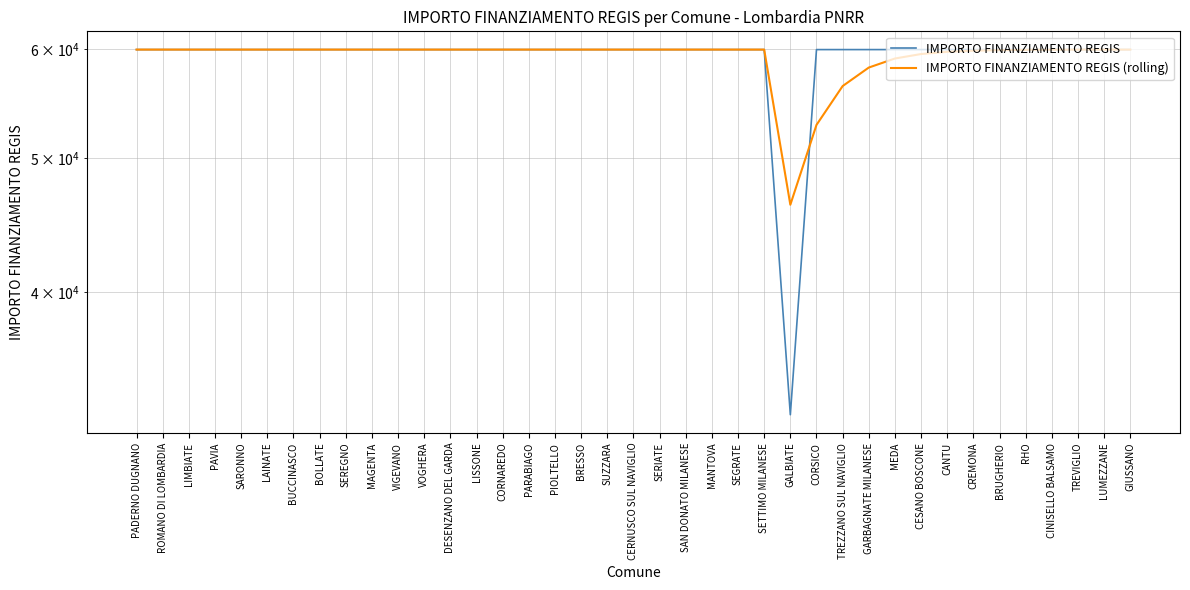

Reading left to right, what are all the values shown in this chart?

IMPORTO FINANZIAMENTO REGIS: PADERNO DUGNANO=59966.0	ROMANO DI LOMBARDIA=59966.0	LIMBIATE=59966.0	PAVIA=59966.0	SARONNO=59966.0	LAINATE=59966.0	BUCCINASCO=59966.0	BOLLATE=59966.0	SEREGNO=59966.0	MAGENTA=59966.0	VIGEVANO=59966.0	VOGHERA=59966.0	DESENZANO DEL GARDA=59966.0	LISSONE=59966.0	CORNAREDO=59966.0	PARABIAGO=59966.0	PIOLTELLO=59966.0	BRESSO=59966.0	SUZZARA=59966.0	CERNUSCO SUL NAVIGLIO=59966.0	SERIATE=59966.0	SAN DONATO MILANESE=59966.0	MANTOVA=59966.0	SEGRATE=59966.0	SETTIMO MILANESE=59966.0	GALBIATE=32589.0	CORSICO=59966.0	TREZZANO SUL NAVIGLIO=59966.0	GARBAGNATE MILANESE=59966.0	MEDA=59966.0	CESANO BOSCONE=59966.0	CANTU=59966.0	CREMONA=59966.0	BRUGHERIO=59966.0	RHO=59966.0	CINISELLO BALSAMO=59966.0	TREVIGLIO=59966.0	LUMEZZANE=59966.0	GIUSSANO=59966.0
IMPORTO FINANZIAMENTO REGIS (rolling): PADERNO DUGNANO=59966.0	ROMANO DI LOMBARDIA=59966.0	LIMBIATE=59966.0	PAVIA=59966.0	SARONNO=59966.0	LAINATE=59966.0	BUCCINASCO=59966.0	BOLLATE=59966.0	SEREGNO=59966.0	MAGENTA=59966.0	VIGEVANO=59966.0	VOGHERA=59966.0	DESENZANO DEL GARDA=59966.0	LISSONE=59966.0	CORNAREDO=59966.0	PARABIAGO=59966.0	PIOLTELLO=59966.0	BRESSO=59966.0	SUZZARA=59966.0	CERNUSCO SUL NAVIGLIO=59966.0	SERIATE=59966.0	SAN DONATO MILANESE=59966.0	MANTOVA=59966.0	SEGRATE=59966.0	SETTIMO MILANESE=59966.0	GALBIATE=46277.5	CORSICO=52877.8	TREZZANO SUL NAVIGLIO=56421.9	GARBAGNATE MILANESE=58193.9	MEDA=59080.0	CESANO BOSCONE=59523.0	CANTU=59744.5	CREMONA=59855.2	BRUGHERIO=59910.6	RHO=59938.3	CINISELLO BALSAMO=59952.2	TREVIGLIO=59959.1	LUMEZZANE=59962.5	GIUSSANO=59964.3